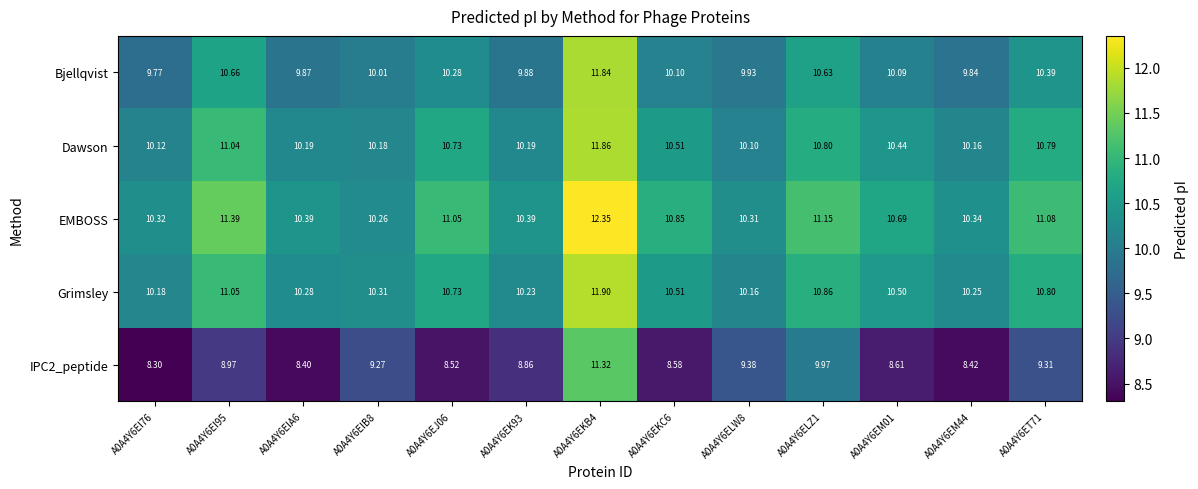

Between A0A4Y6EIB8 and A0A4Y6EKB4, which series saw the biggest shift?

EMBOSS